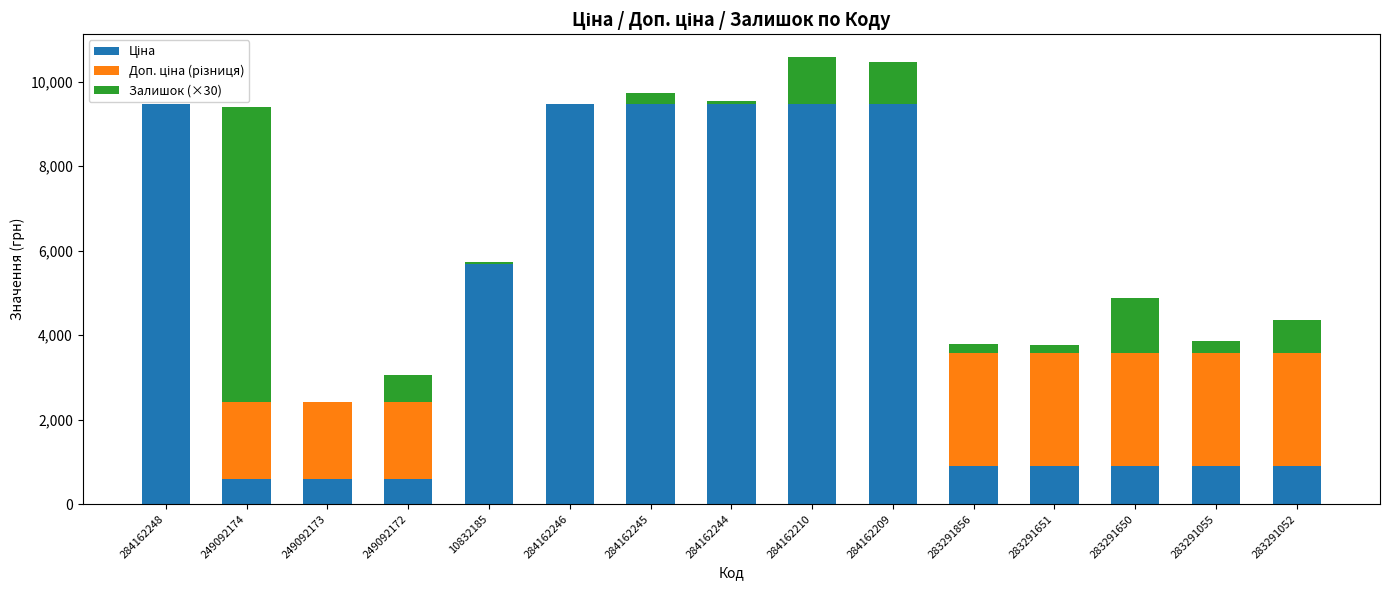

Which series has the largest range (max minus min)?

Ціна